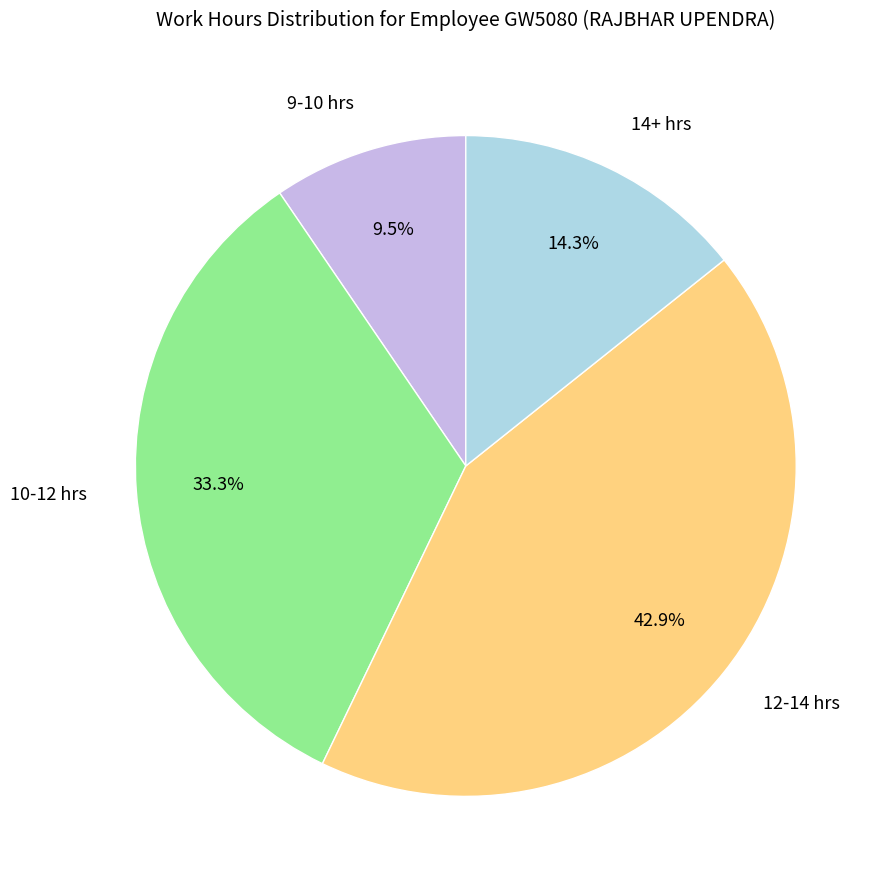

Combined, what portion of the pie is 12-14 hrs and 9-10 hrs?

52.4%